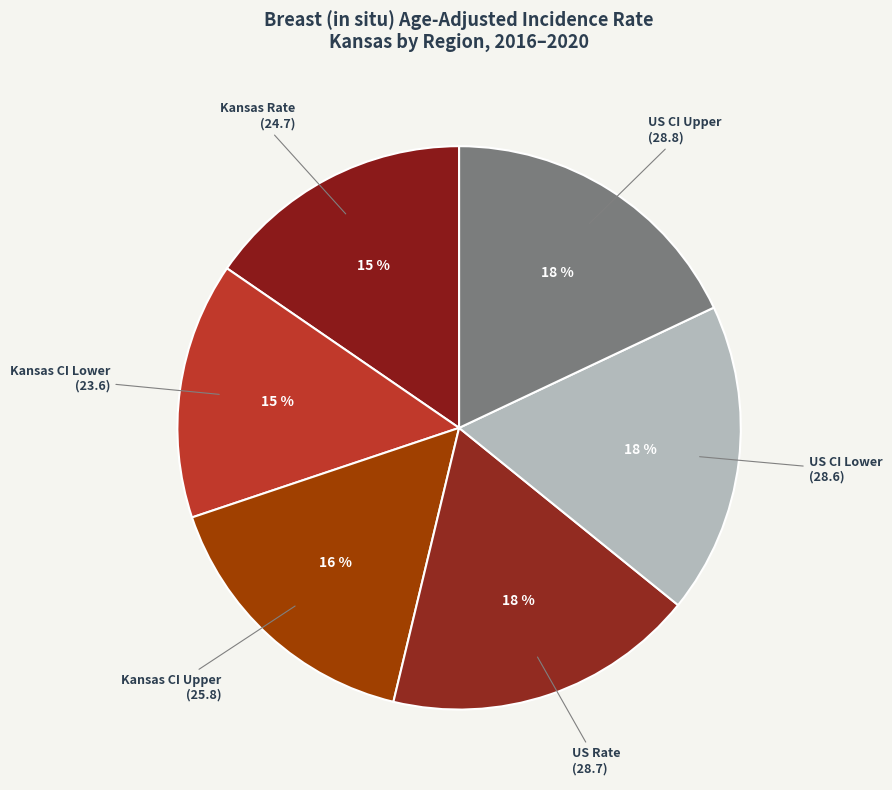

How many segments does this pie chart have?

6